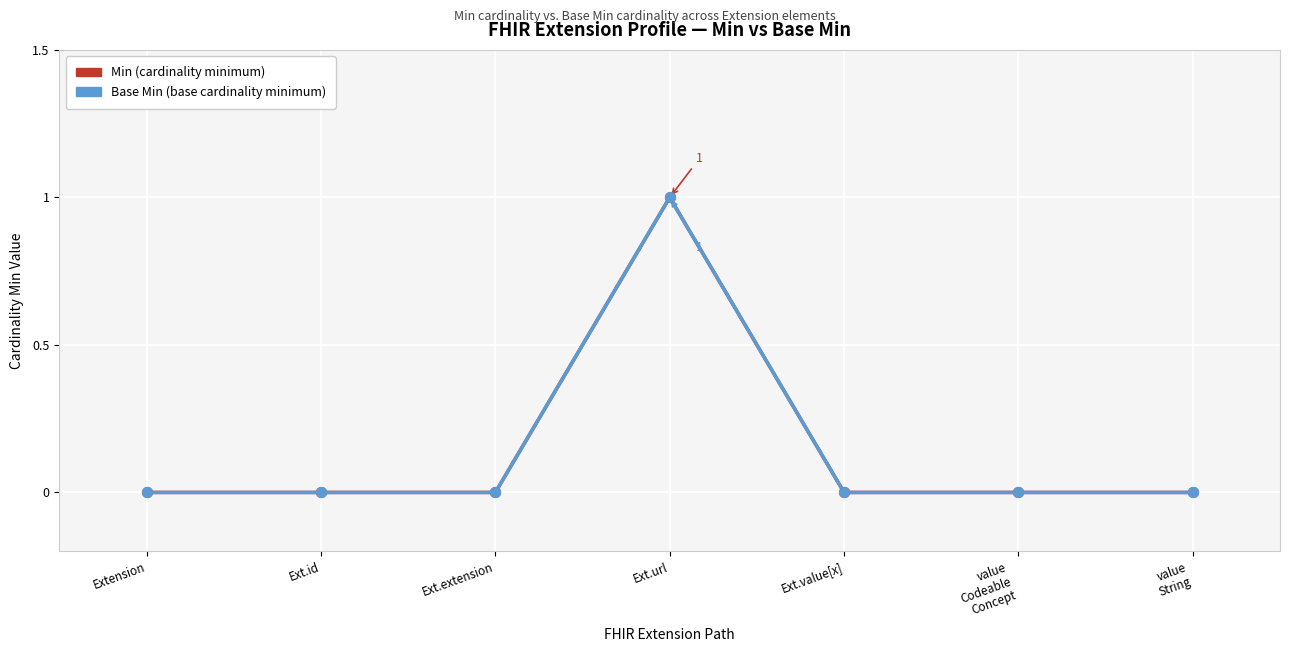

Is this an area chart (filled region under the line)?

No